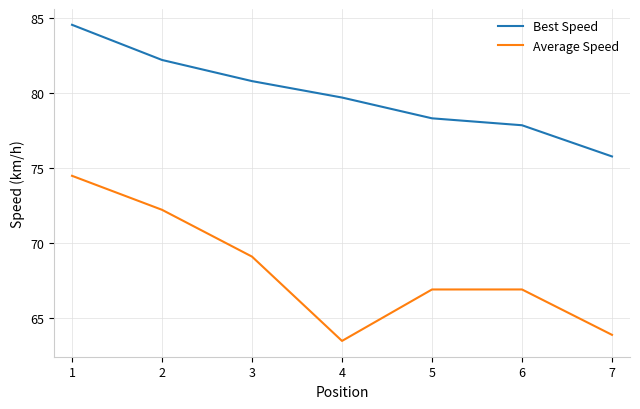

True or false: Average Speed has a value of 69.1 at 3.

True